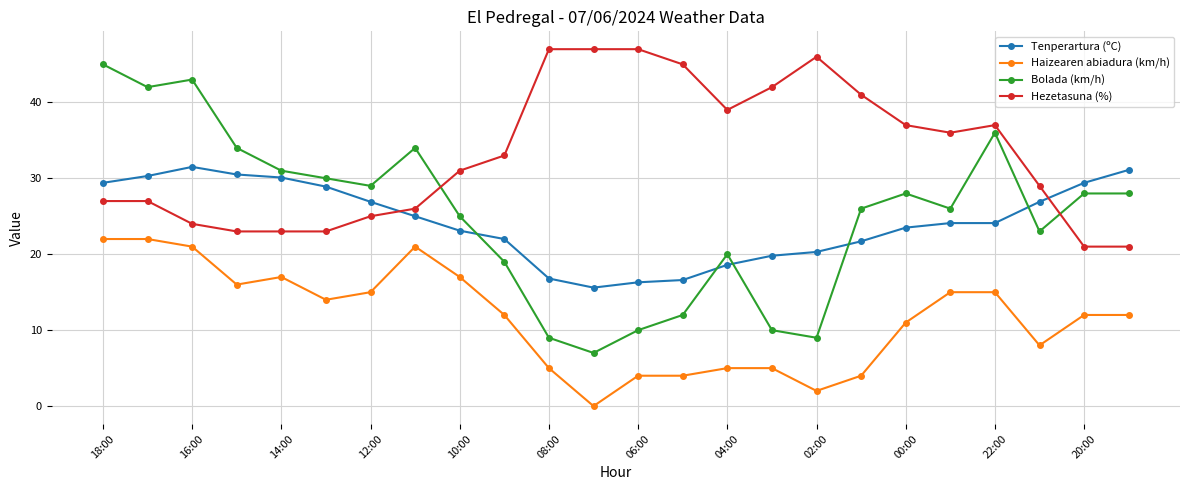

What is the greatest value displayed?

47.0